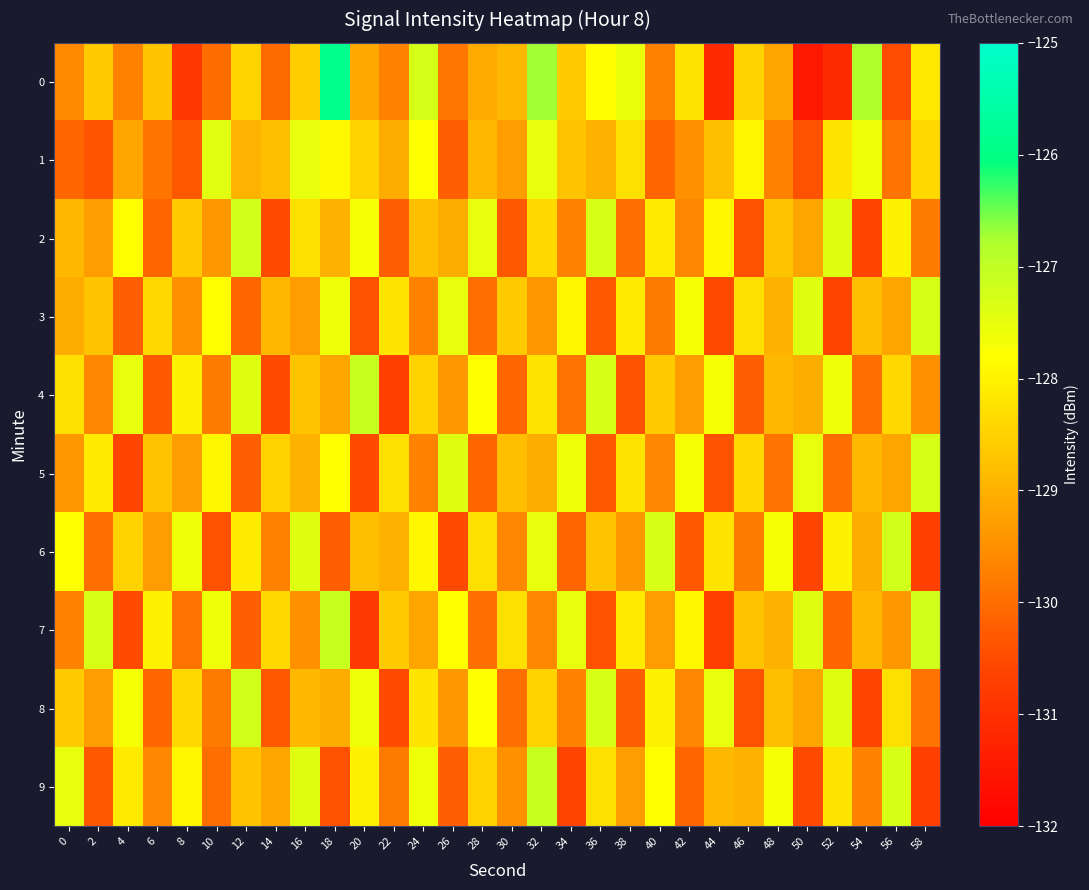

Rank the series by their maximum value, from lowest to highest.

1, 3, 5, 2, 6, 8, 4, 7, 9, 0